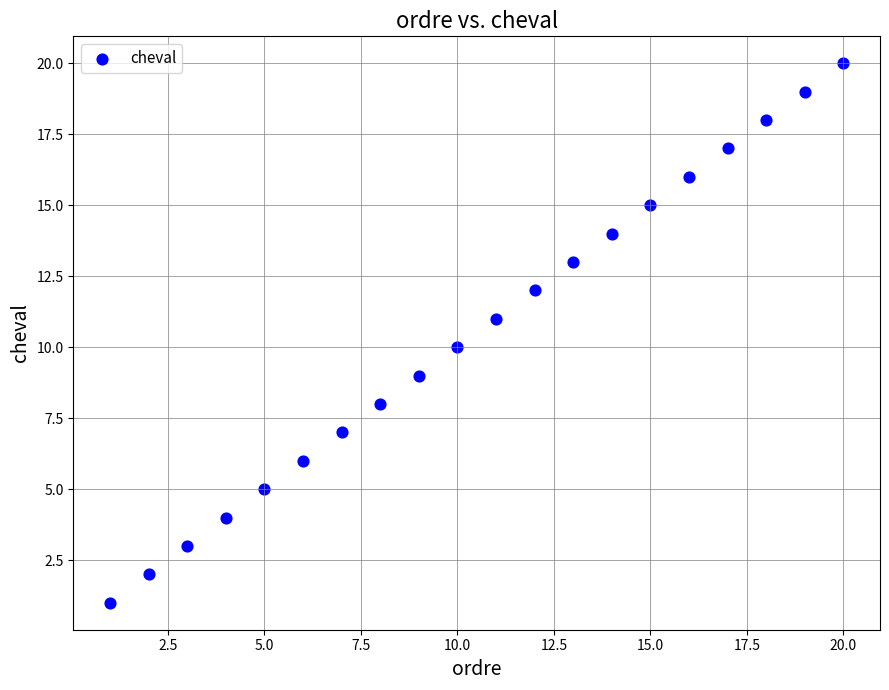

What is the range of X values (max minus min)?

19